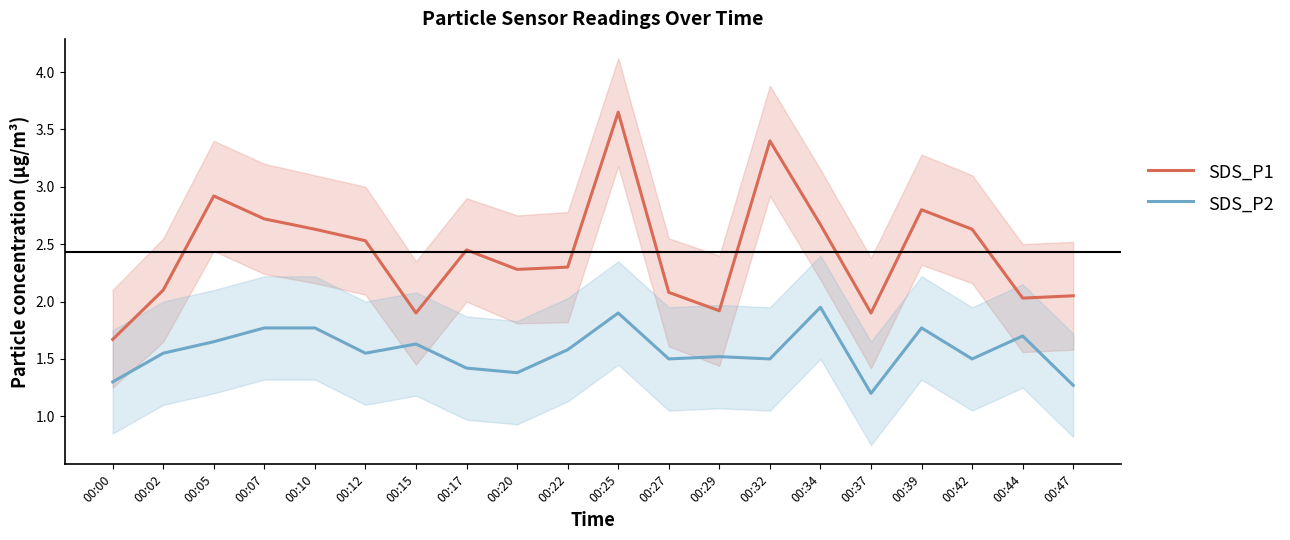

Which has a higher value, 00:00 or 00:44?

00:44